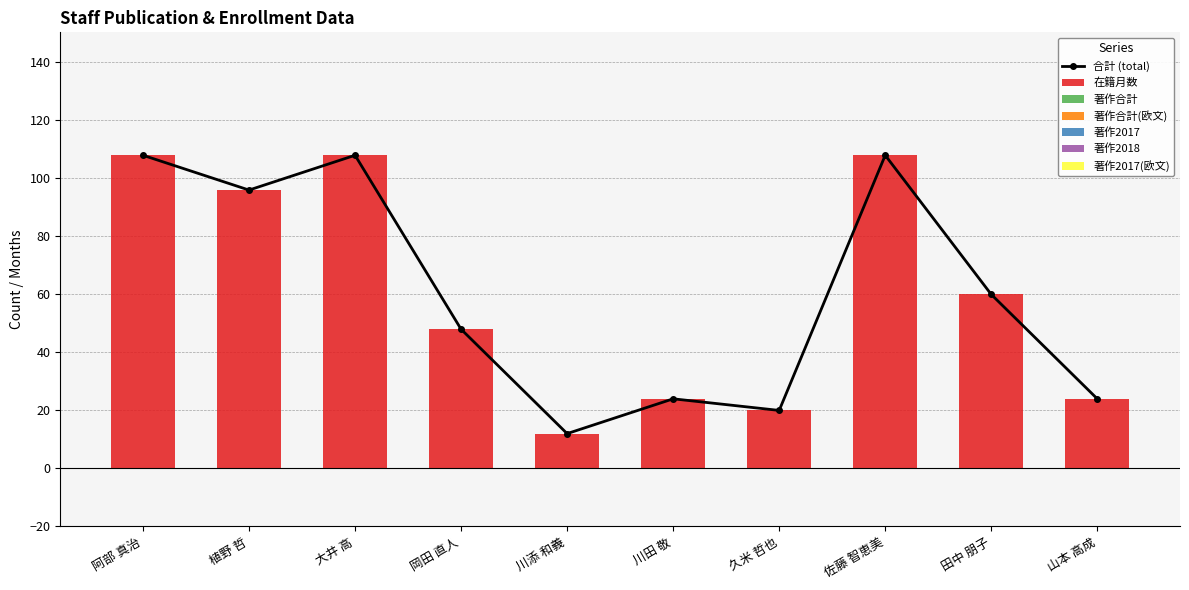

True or false: 在籍月数 has a value of 22 at 岡田 直人.

False